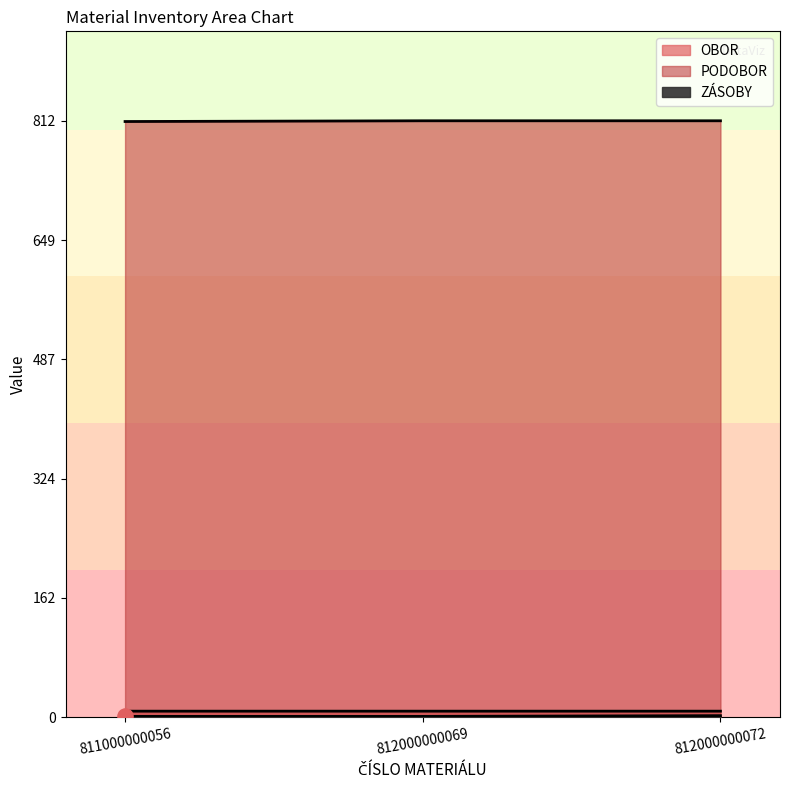

At how many categories does at least one series exceed 776?

3